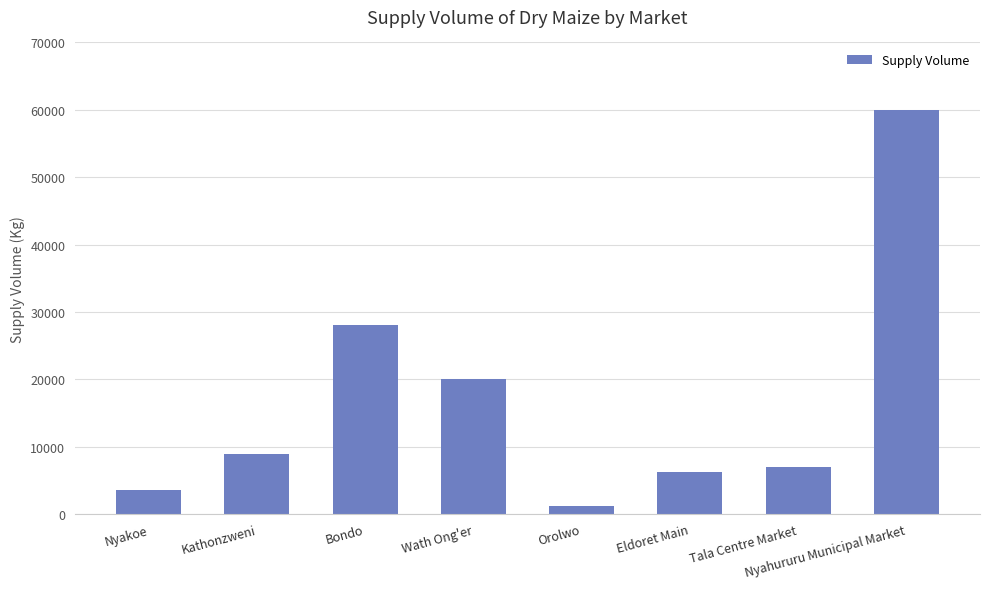

Reading right to left, what are all the values shown in this chart?

Nyahururu Municipal Market=60000	Tala Centre Market=7000	Eldoret Main=6300	Orolwo=1200	Wath Ong'er=20000	Bondo=28000	Kathonzweni=8900	Nyakoe=3500